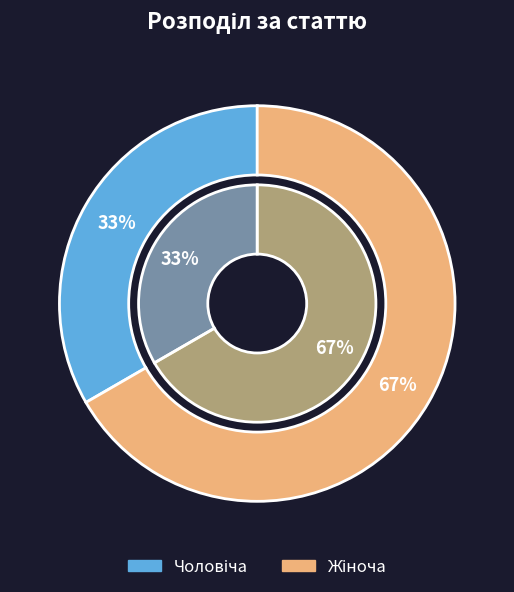

What percentage is the Чоловіча slice, to the nearest percent?

33%